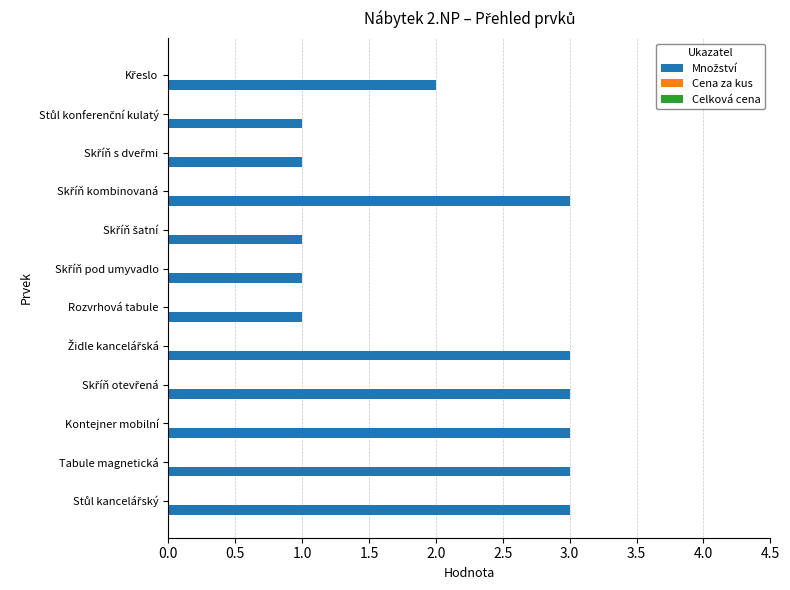

What is the maximum value shown in the chart?

3